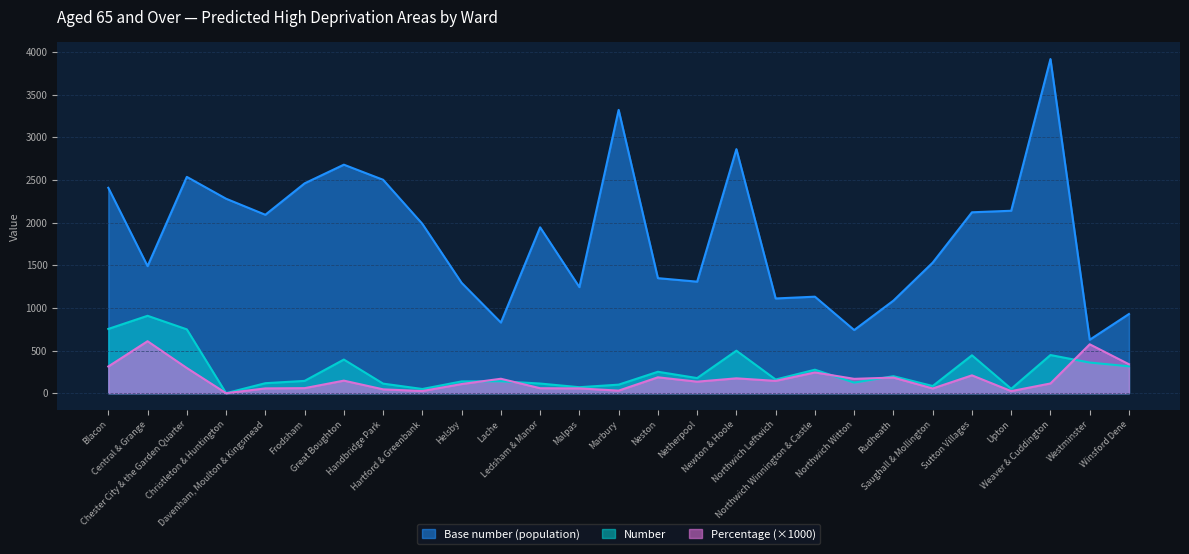

What are all the series names shown in the legend?

Base number (population), Number, Percentage (×1000)